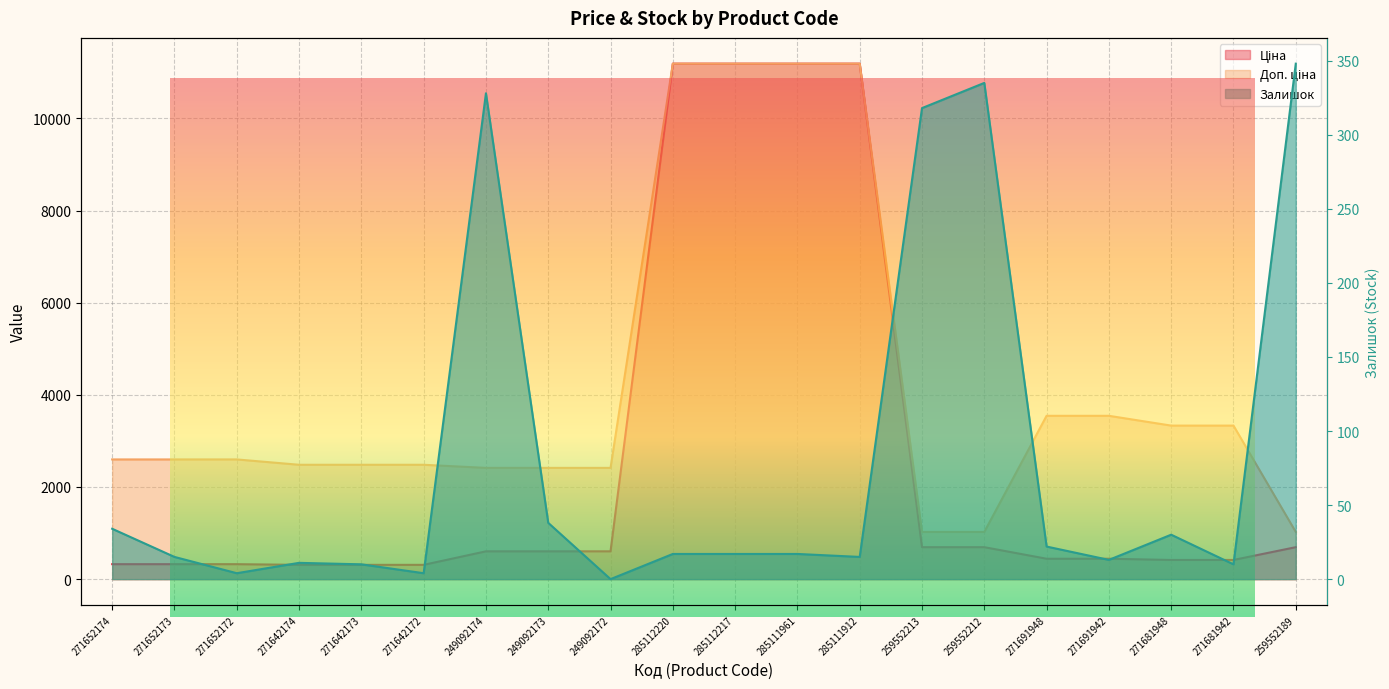

True or false: Залишок and Ціна intersect in this chart.

False